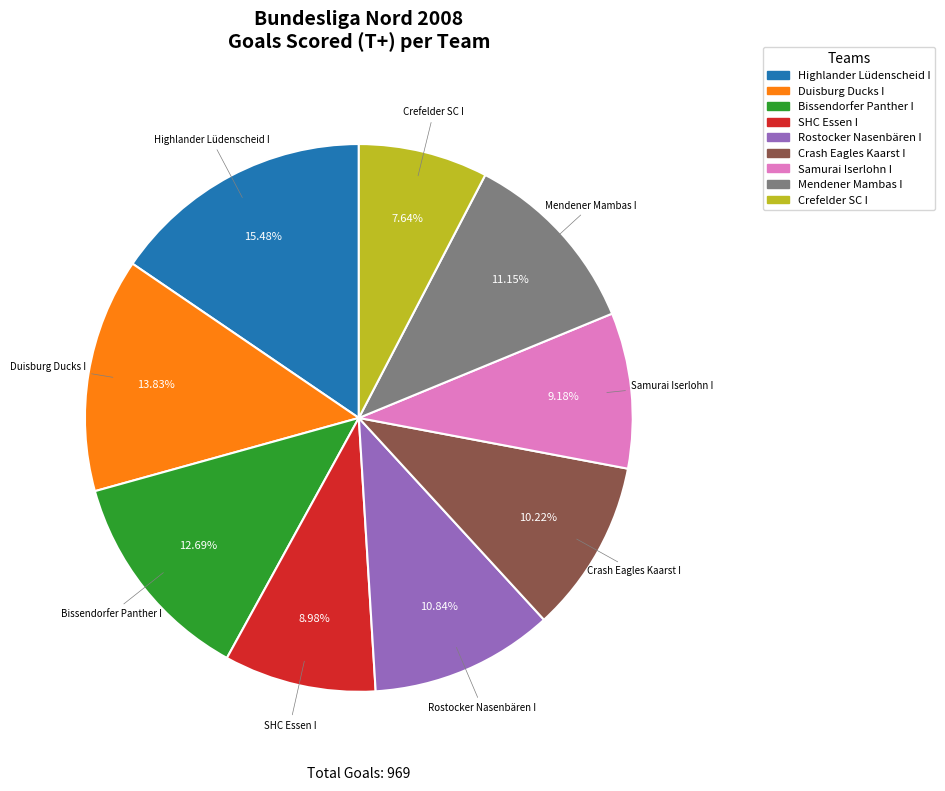

Which has a higher value, SHC Essen I or Highlander Lüdenscheid I?

Highlander Lüdenscheid I